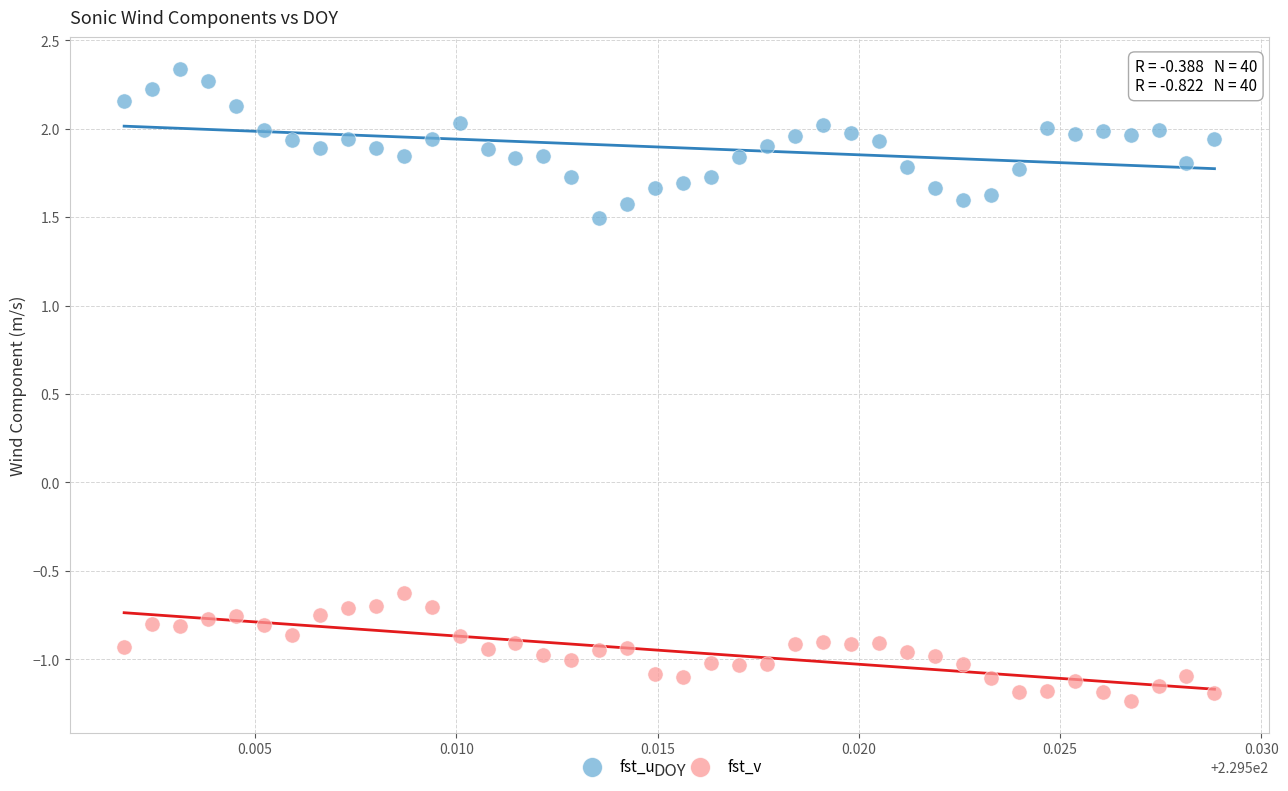

Which series reaches the minimum Y coordinate?

fst_v